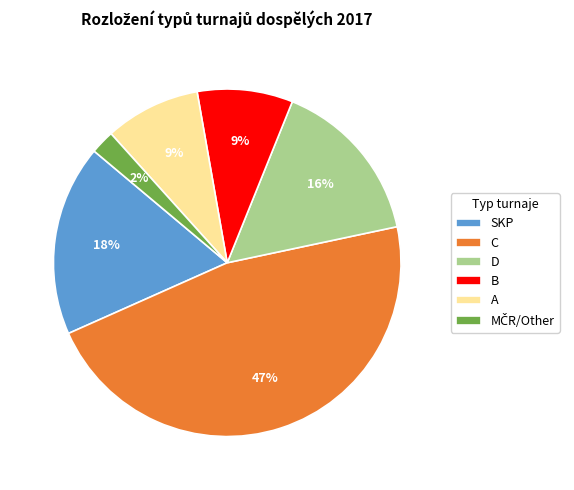

To the nearest percent, what is the difference between the B and C slice percentages?

38%